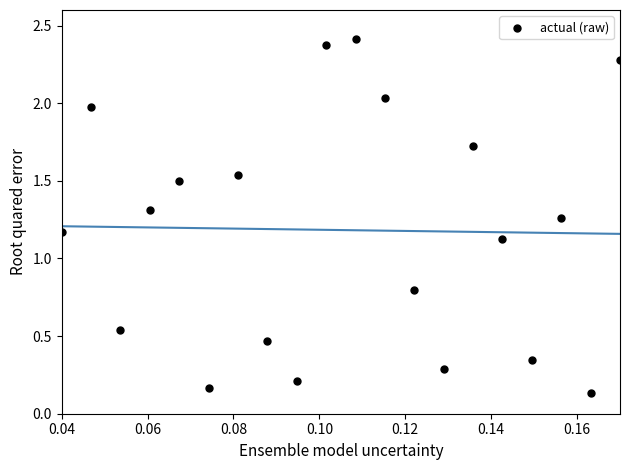

What is the range of Y values (max minus min)?

2.3